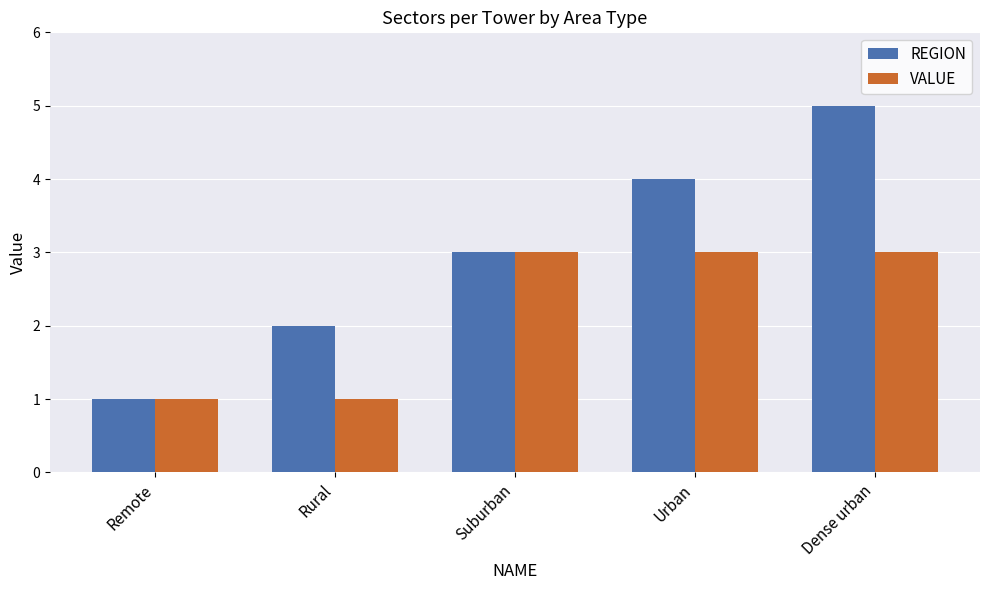

Count the VALUE values in the range 1 to 3.

5